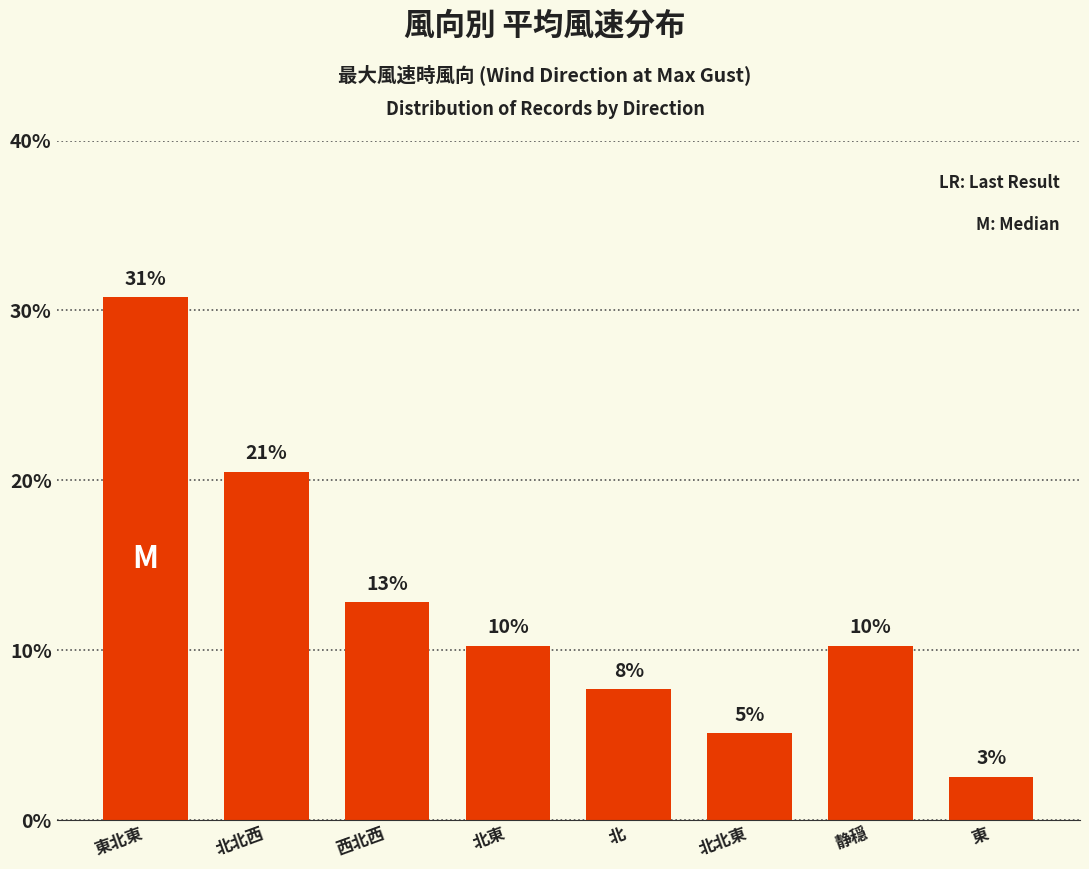

What is the smallest value displayed?

2.6